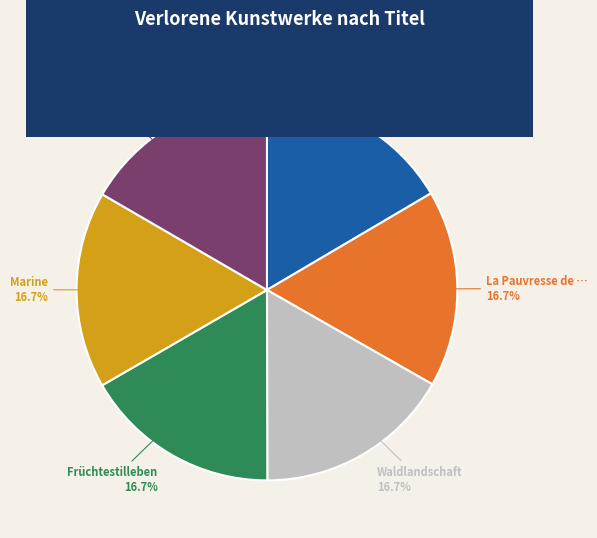

Is there a majority slice in this chart?

No